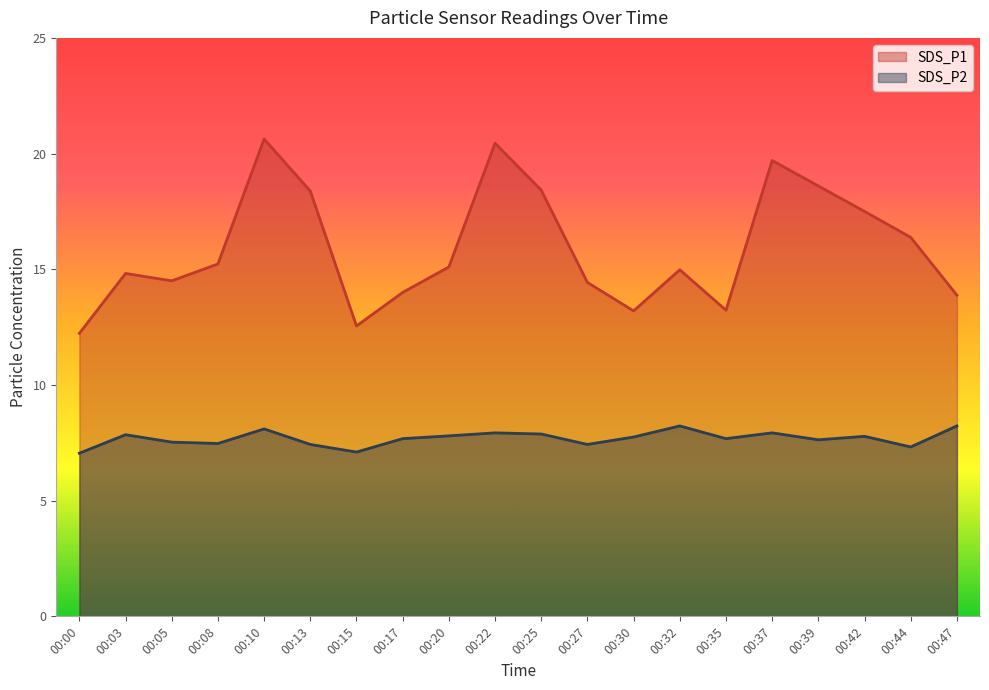

Reading left to right, transcribe all the data shown in this chart.

SDS_P1: 00:00=12.2	00:03=14.8	00:05=14.5	00:08=15.2	00:10=20.6	00:13=18.4	00:15=12.6	00:17=14.0	00:20=15.1	00:22=20.4	00:25=18.4	00:27=14.4	00:30=13.2	00:32=15.0	00:35=13.2	00:37=19.7	00:39=18.6	00:42=17.5	00:44=16.4	00:47=13.9
SDS_P2: 00:00=7.0	00:03=7.8	00:05=7.5	00:08=7.5	00:10=8.1	00:13=7.4	00:15=7.1	00:17=7.7	00:20=7.8	00:22=7.9	00:25=7.9	00:27=7.4	00:30=7.8	00:32=8.2	00:35=7.7	00:37=7.9	00:39=7.6	00:42=7.8	00:44=7.3	00:47=8.2